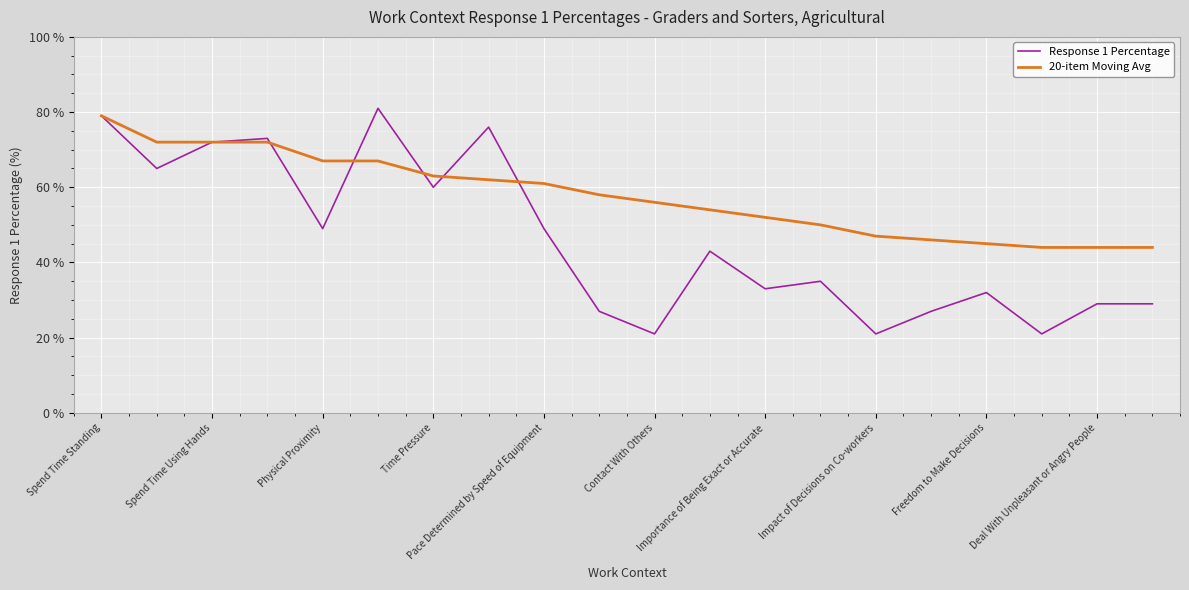

Which series has the largest range (max minus min)?

Response 1 Percentage